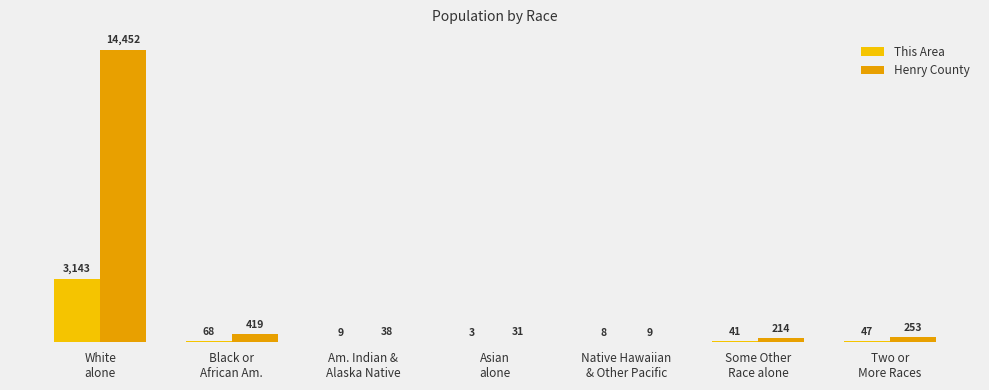

What is the total value across all series at Some Other
Race alone?

255